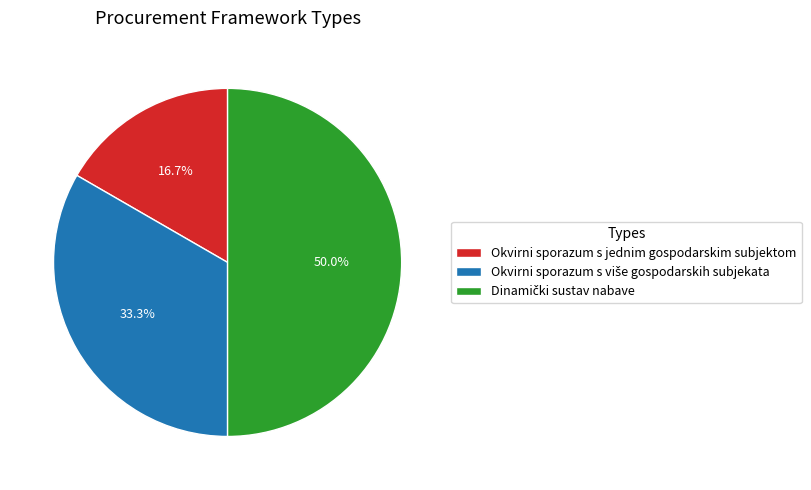

Which slice is the smallest?

Okvirni sporazum s jednim gospodarskim subjektom